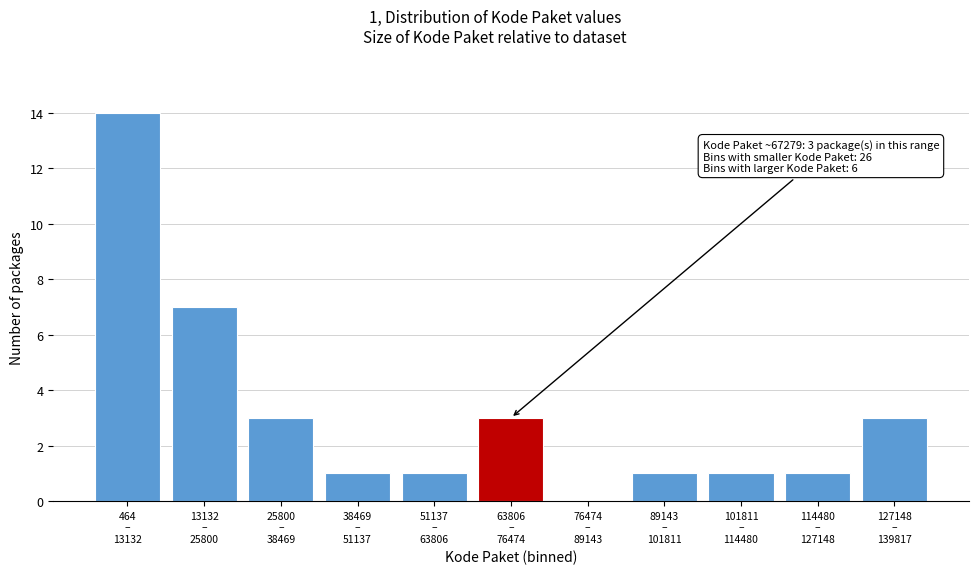

What is the sum of all values?

35